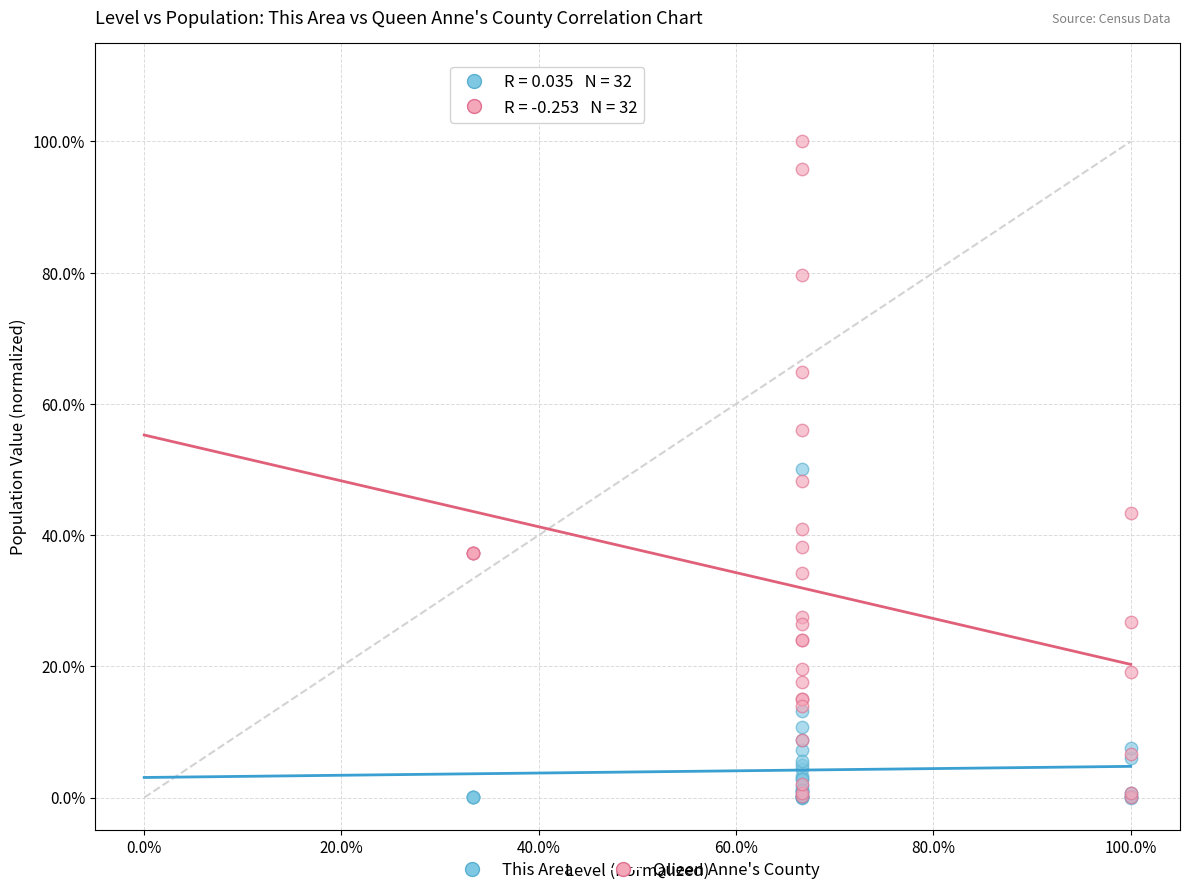

What are all the series names shown in the legend?

This Area, Queen Anne's County